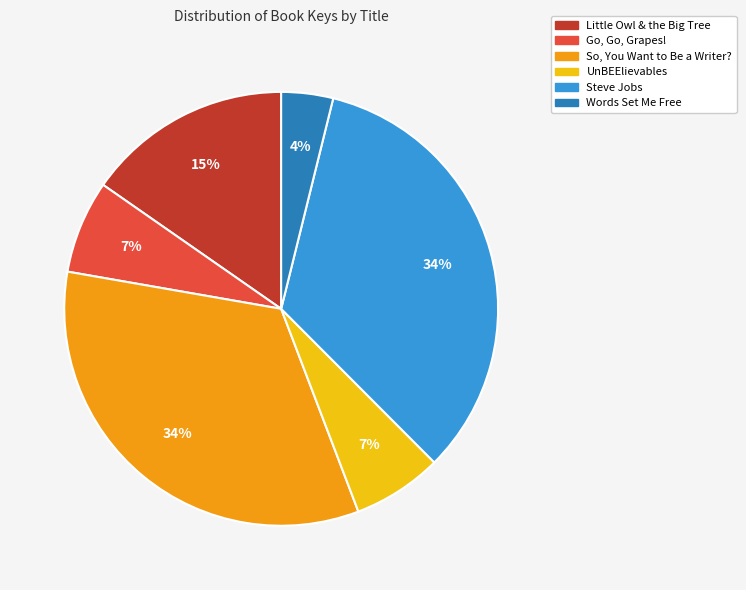

Between Go, Go, Grapes! and Little Owl & the Big Tree, which is larger?

Little Owl & the Big Tree